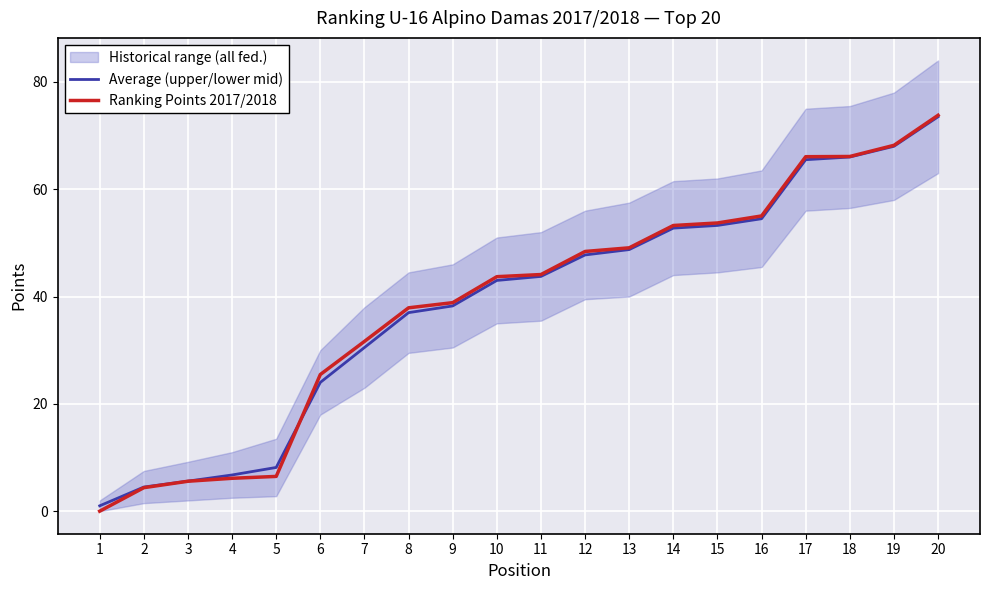

What is the sum of the Average (upper/lower mid) values at 13 and 4?

55.5